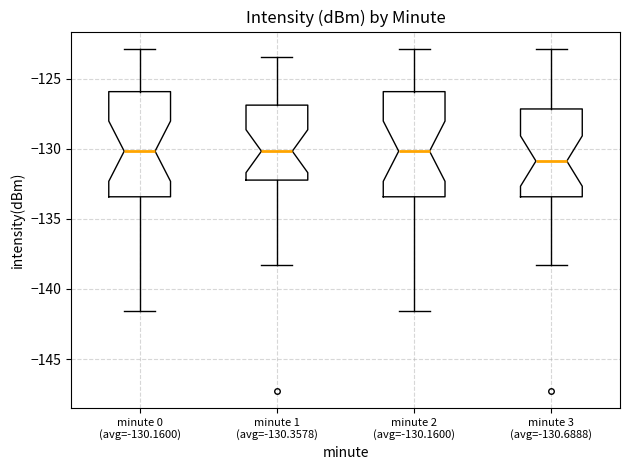

Where does the upper whisker of the box for minute 2 (avg=-130.1600) end on the y-axis? The values are not printed on the chart, so give them approximately, as read against the axis.

-123.0